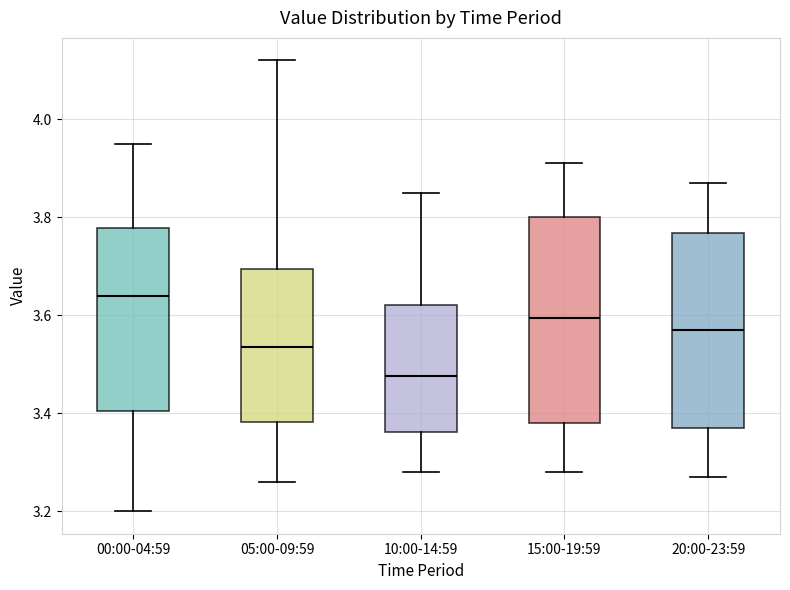

Which box has the lowest median line?

10:00-14:59